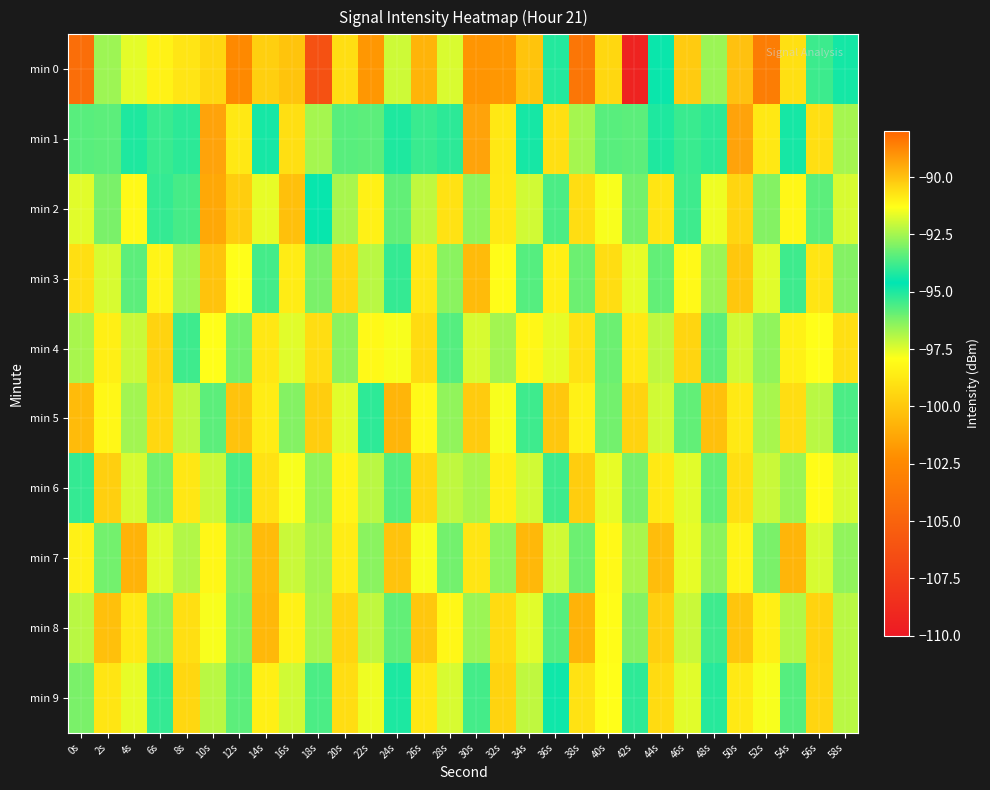

Reading left to right, extract all data points from this chart.

min 0: 0s=-104.3	2s=-92.6	4s=-97.6	6s=-98.4	8s=-90.8	10s=-99.4	12s=-102.5	14s=-99.7	16s=-100.1	18s=-106.2	20s=-99.2	22s=-101.8	24s=-97.3	26s=-100.7	28s=-91.8	30s=-101.9	32s=-101.9	34s=-100.1	36s=-95.1	38s=-103.7	40s=-99.4	42s=-109.3	44s=-94.5	46s=-90.2	48s=-96.6	50s=-90.0	52s=-103.3	54s=-99.1	56s=-93.8	58s=-94.4
min 1: 0s=-95.8	2s=-95.8	4s=-94.2	6s=-93.9	8s=-94.0	10s=-89.4	12s=-98.8	14s=-94.9	16s=-99.1	18s=-96.8	20s=-95.8	22s=-95.8	24s=-94.2	26s=-93.9	28s=-94.0	30s=-89.4	32s=-98.8	34s=-94.9	36s=-99.1	38s=-96.8	40s=-95.8	42s=-95.8	44s=-94.2	46s=-93.9	48s=-94.0	50s=-89.4	52s=-98.8	54s=-94.9	56s=-99.1	58s=-96.8
min 2: 0s=-97.5	2s=-96.2	4s=-98.1	6s=-95.3	8s=-93.7	10s=-101.2	12s=-99.8	14s=-97.6	16s=-100.3	18s=-94.5	20s=-96.8	22s=-98.4	24s=-95.9	26s=-97.1	28s=-99.0	30s=-96.5	32s=-98.7	34s=-97.3	36s=-95.6	38s=-99.2	40s=-97.8	42s=-96.1	44s=-98.9	46s=-95.4	48s=-97.7	50s=-99.5	52s=-96.3	54s=-98.2	56s=-95.8	58s=-97.4
min 3: 0s=-99.1	2s=-97.4	4s=-95.8	6s=-98.3	8s=-96.7	10s=-100.2	12s=-97.9	14s=-95.5	16s=-98.6	18s=-96.2	20s=-99.4	22s=-97.0	24s=-95.3	26s=-98.8	28s=-96.4	30s=-100.5	32s=-98.0	34s=-95.7	36s=-98.5	38s=-96.0	40s=-99.2	42s=-97.6	44s=-95.9	46s=-98.1	48s=-96.6	50s=-100.0	52s=-97.5	54s=-95.4	56s=-98.9	58s=-96.3
min 4: 0s=-96.8	2s=-98.5	4s=-97.2	6s=-99.6	8s=-95.4	10s=-97.9	12s=-96.1	14s=-98.8	16s=-97.5	18s=-99.2	20s=-96.4	22s=-98.1	24s=-97.8	26s=-99.3	28s=-95.7	30s=-97.4	32s=-96.7	34s=-98.2	36s=-97.6	38s=-99.0	40s=-96.0	42s=-98.7	44s=-97.1	46s=-99.5	48s=-95.8	50s=-97.3	52s=-96.5	54s=-98.4	56s=-97.9	58s=-99.1
min 5: 0s=-100.5	2s=-98.2	4s=-96.7	6s=-99.4	8s=-97.1	10s=-95.8	12s=-100.2	14s=-98.6	16s=-96.3	18s=-99.8	20s=-97.5	22s=-95.2	24s=-100.7	26s=-98.1	28s=-96.5	30s=-99.9	32s=-97.8	34s=-95.4	36s=-100.0	38s=-98.4	40s=-96.1	42s=-99.6	44s=-97.3	46s=-95.9	48s=-100.3	50s=-98.7	52s=-96.8	54s=-99.2	56s=-97.0	58s=-95.6
min 6: 0s=-95.3	2s=-99.7	4s=-97.4	6s=-96.1	8s=-98.8	10s=-97.2	12s=-95.6	14s=-99.0	16s=-97.8	18s=-96.5	20s=-98.3	22s=-97.0	24s=-95.7	26s=-99.4	28s=-97.1	30s=-96.8	32s=-98.5	34s=-97.3	36s=-95.4	38s=-99.8	40s=-97.6	42s=-96.2	44s=-98.7	46s=-97.5	48s=-95.9	50s=-99.1	52s=-97.2	54s=-96.6	56s=-98.0	58s=-97.4
min 7: 0s=-98.4	2s=-96.1	4s=-100.8	6s=-97.5	8s=-96.9	10s=-98.2	12s=-96.3	14s=-100.5	16s=-97.2	18s=-96.7	20s=-98.6	22s=-96.4	24s=-100.2	26s=-97.8	28s=-96.1	30s=-98.9	32s=-96.5	34s=-100.6	36s=-97.3	38s=-96.0	40s=-98.1	42s=-96.8	44s=-100.4	46s=-97.6	48s=-96.4	50s=-98.3	52s=-96.2	54s=-100.7	56s=-97.4	58s=-96.5
min 8: 0s=-97.0	2s=-100.3	4s=-98.7	6s=-96.4	8s=-99.1	10s=-97.8	12s=-96.2	14s=-100.6	16s=-98.4	18s=-96.8	20s=-99.5	22s=-97.1	24s=-95.9	26s=-100.0	28s=-98.2	30s=-96.6	32s=-99.3	34s=-97.5	36s=-95.7	38s=-100.8	40s=-98.0	42s=-96.3	44s=-99.7	46s=-97.2	48s=-95.4	50s=-100.1	52s=-98.5	54s=-96.9	56s=-99.6	58s=-97.0
min 9: 0s=-96.2	2s=-98.9	4s=-97.6	6s=-95.3	8s=-99.4	10s=-97.0	12s=-95.8	14s=-98.5	16s=-97.3	18s=-95.6	20s=-99.2	22s=-97.7	24s=-95.0	26s=-98.8	28s=-97.4	30s=-95.5	32s=-99.6	34s=-97.1	36s=-94.8	38s=-99.0	40s=-97.9	42s=-95.2	44s=-99.3	46s=-97.5	48s=-95.1	50s=-98.7	52s=-97.8	54s=-95.7	56s=-99.5	58s=-97.0